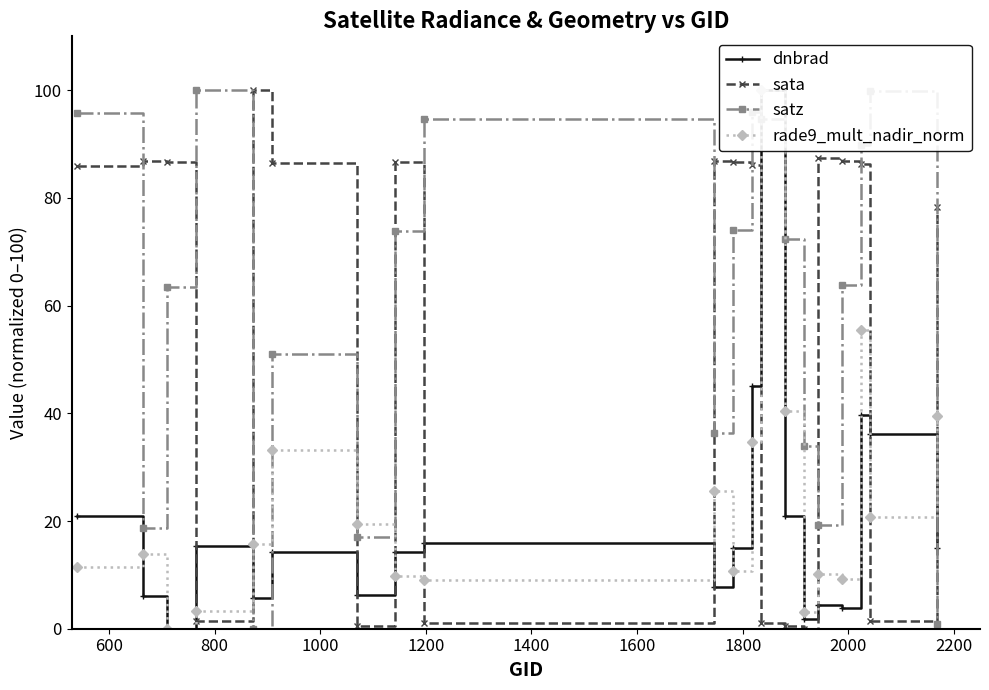

True or false: sata and satz intersect in this chart.

True